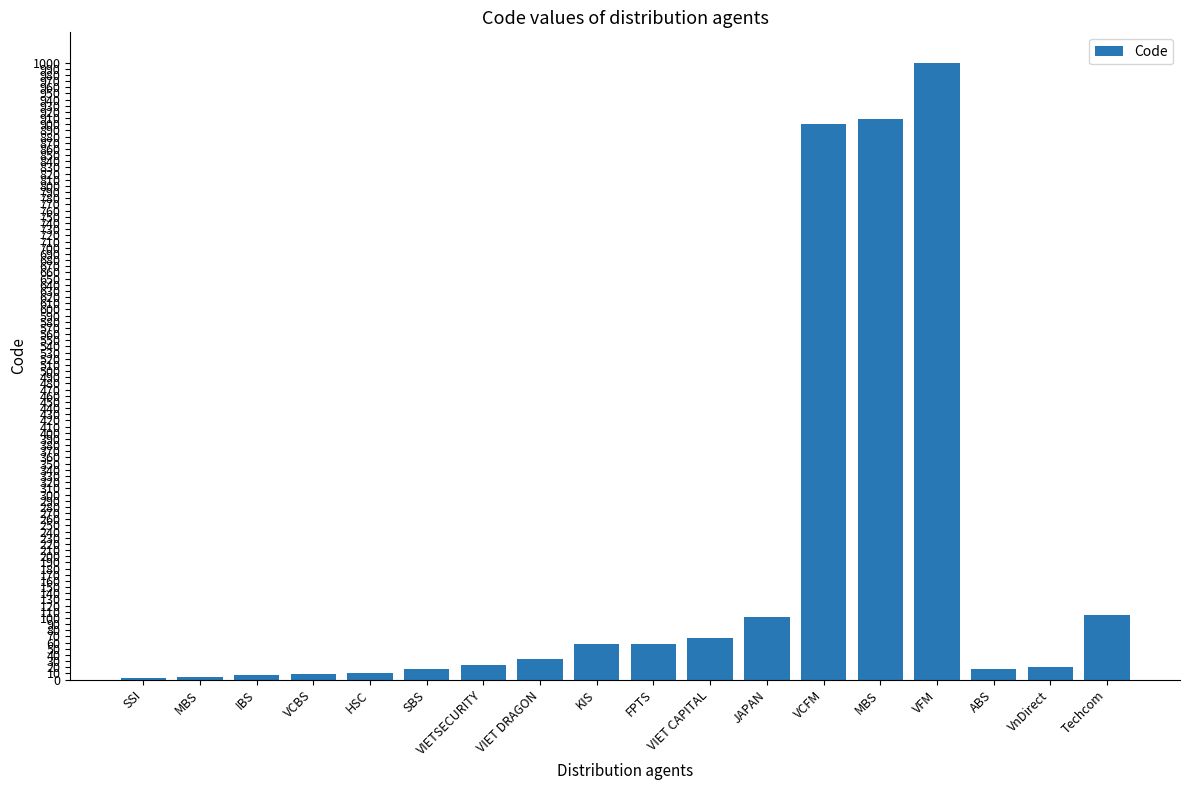

Which category has the highest value across all series?

VFM